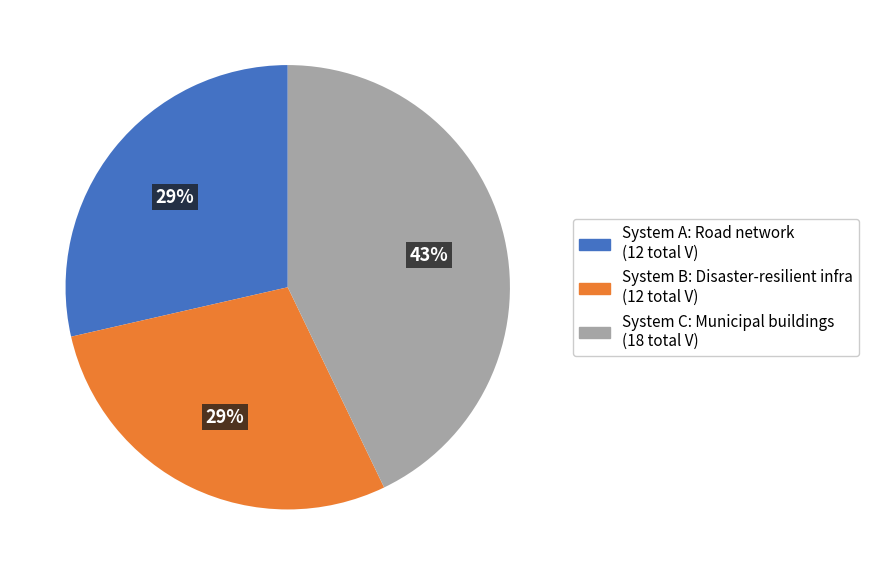

To the nearest percent, what is the difference between the largest and smallest slice percentages?

14%